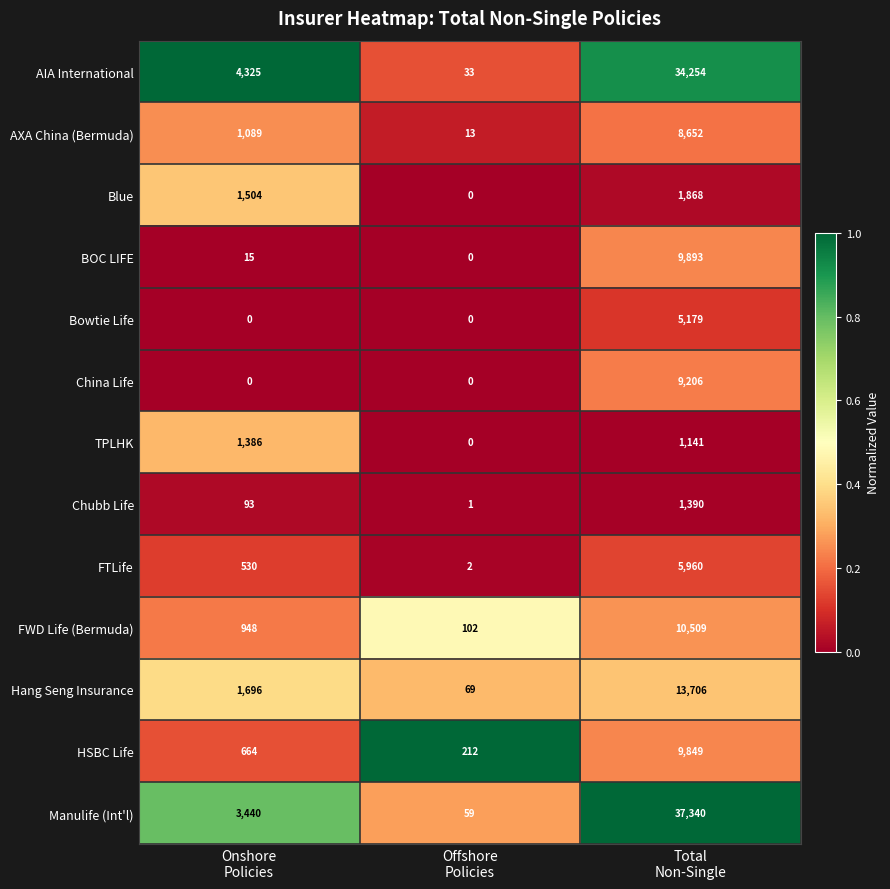

What is the difference between the maximum and minimum values in the China Life series?

9206